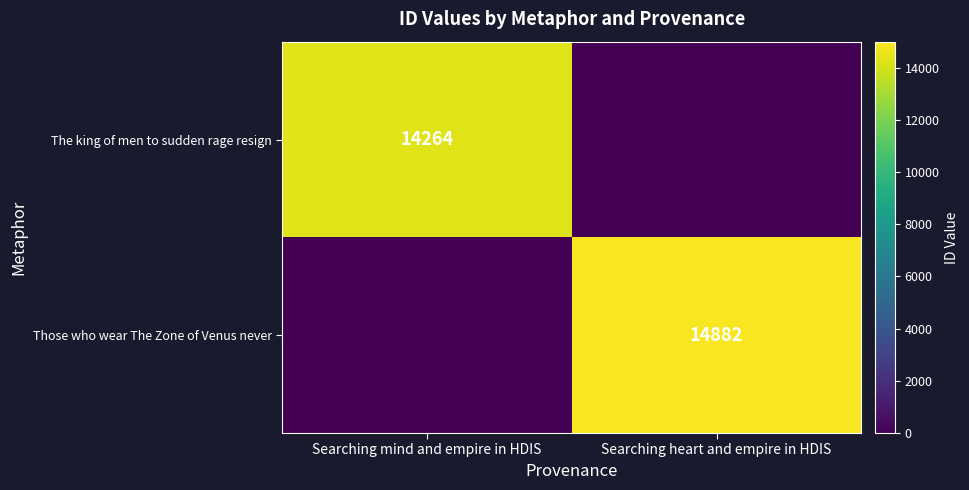

The The king of men to sudden rage resign series shows 14264 at Searching mind and empire in HDIS. True or false?

True